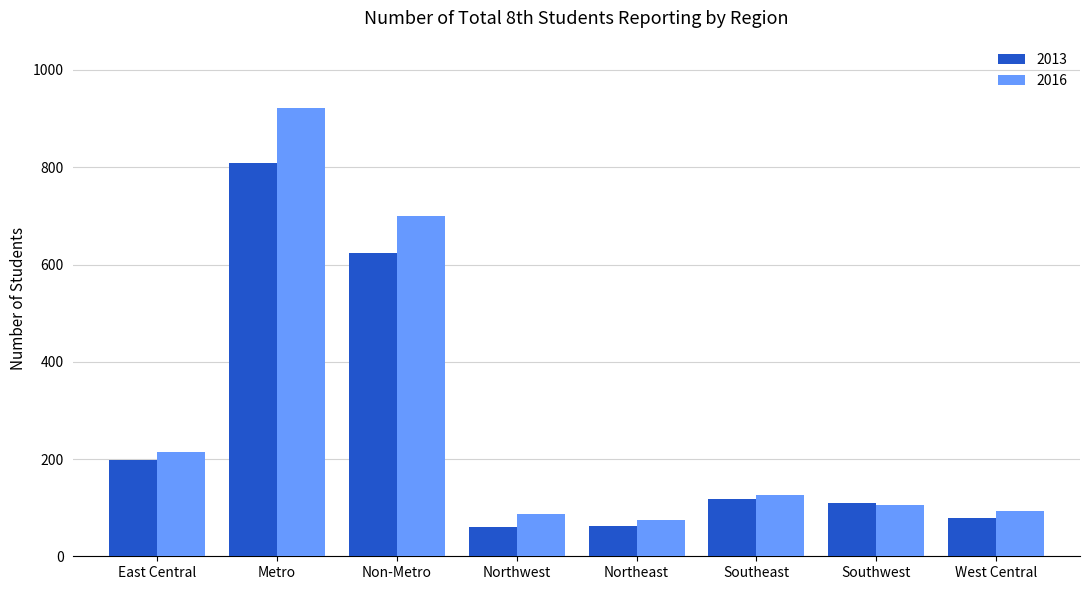

What is the sum of all 2016 values?

2320